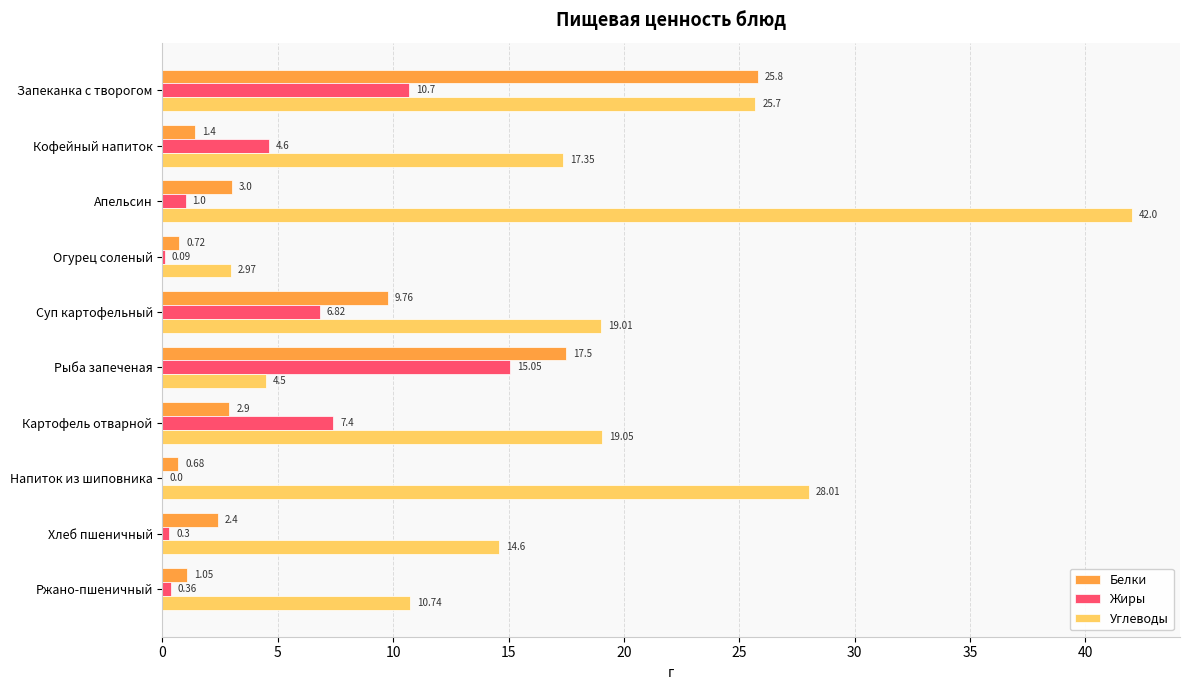

Which series has the largest total across all categories?

Углеводы